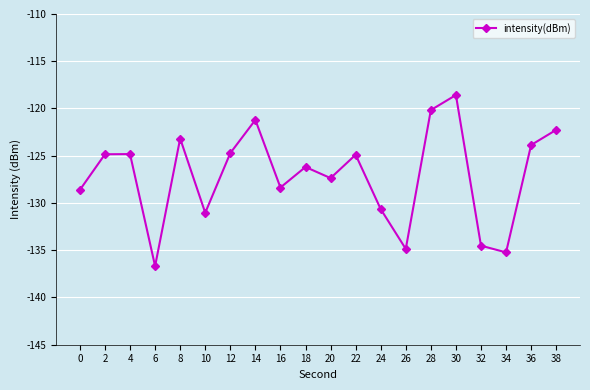

True or false: the data shows -51.2 at 36.

False